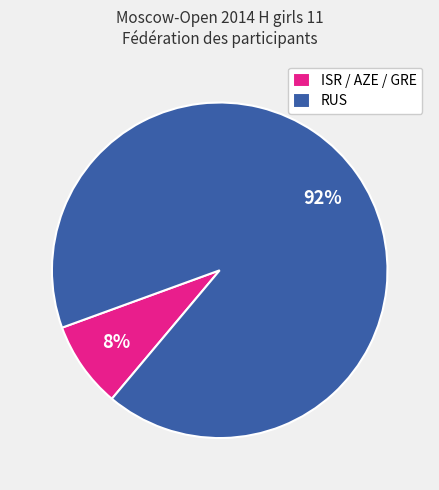

What percentage is the ISR slice, to the nearest percent?

8%